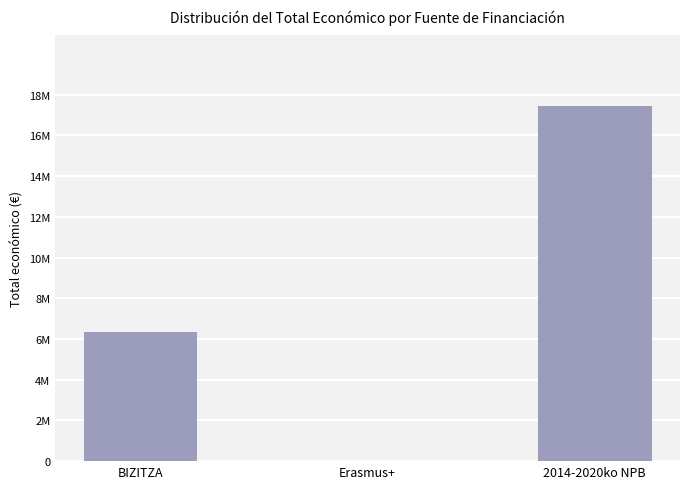

Rank the categories by value from highest to lowest.

2014-2020ko NPB, BIZITZA, Erasmus+